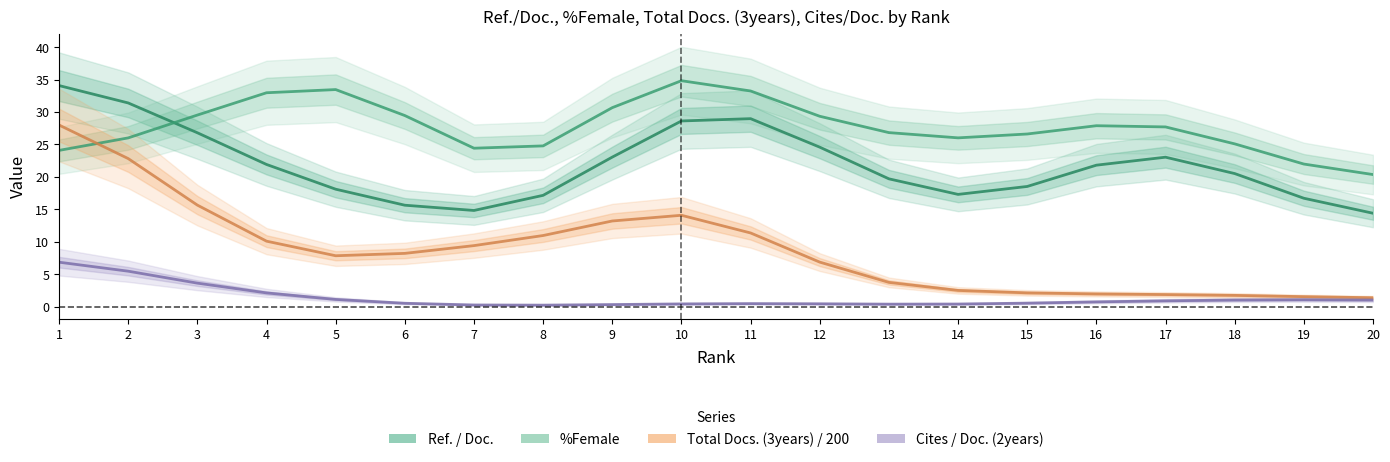

Which category has the highest value in the Ref. / Doc. series?

1